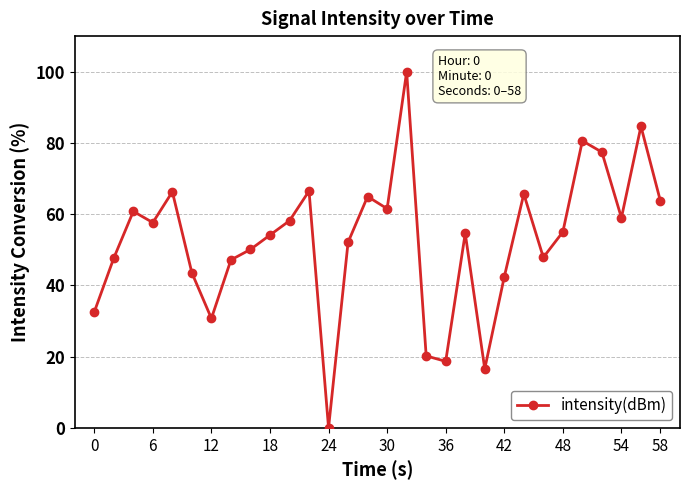

What is the value of the 30th point from the left?

63.6